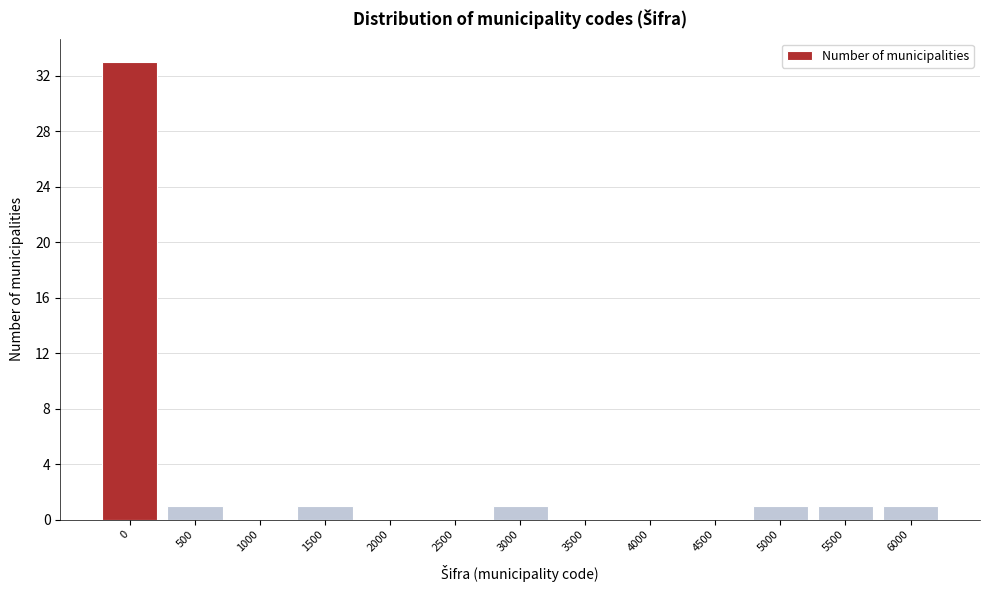

Reading right to left, list all the values displayed in this chart.

6000=1	5500=1	5000=1	4500=0	4000=0	3500=0	3000=1	2500=0	2000=0	1500=1	1000=0	500=1	0=33